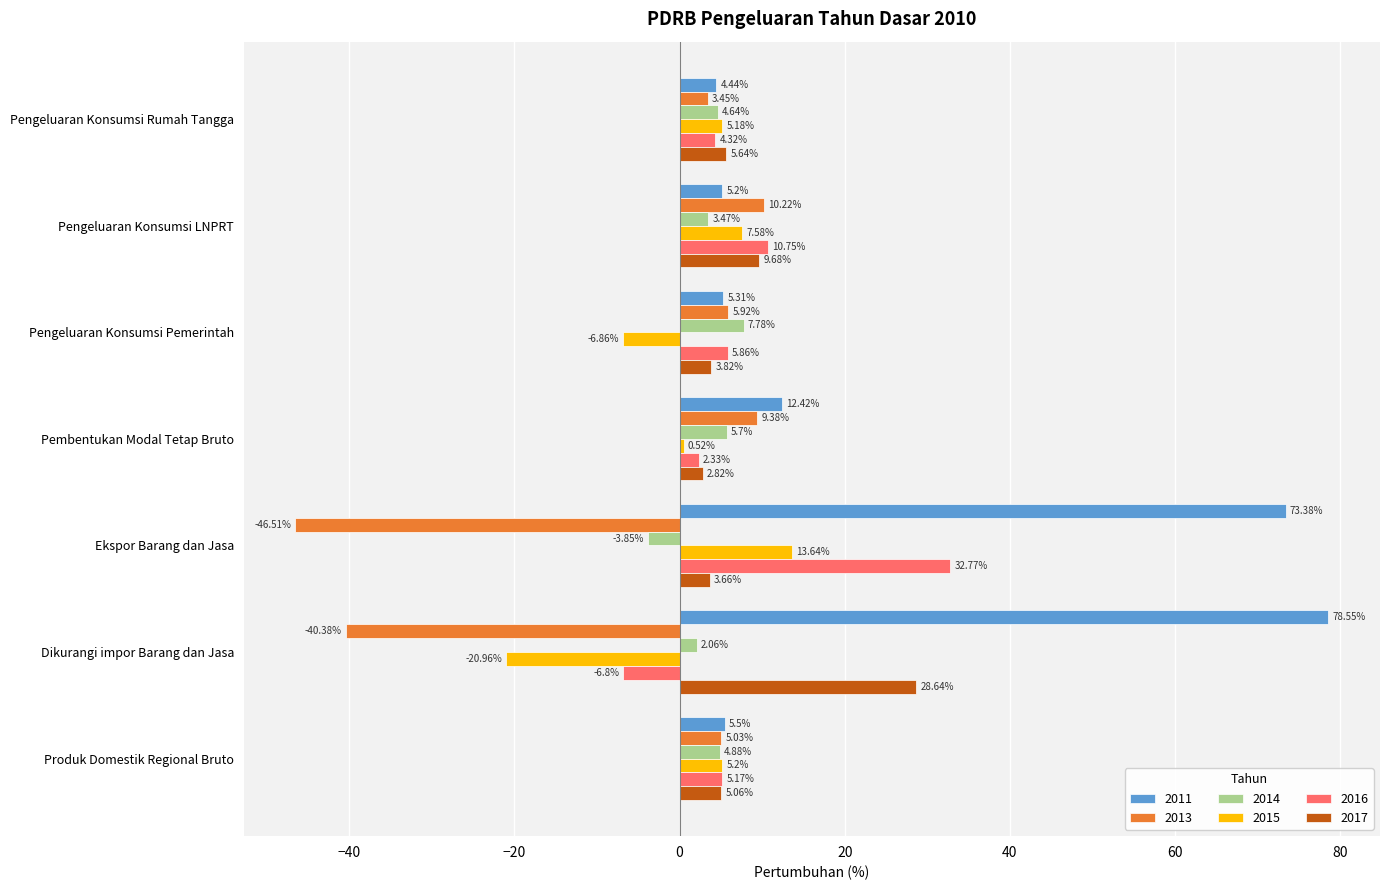

Between Pengeluaran Konsumsi LNPRT and Dikurangi impor Barang dan Jasa, which series saw the biggest shift?

2011